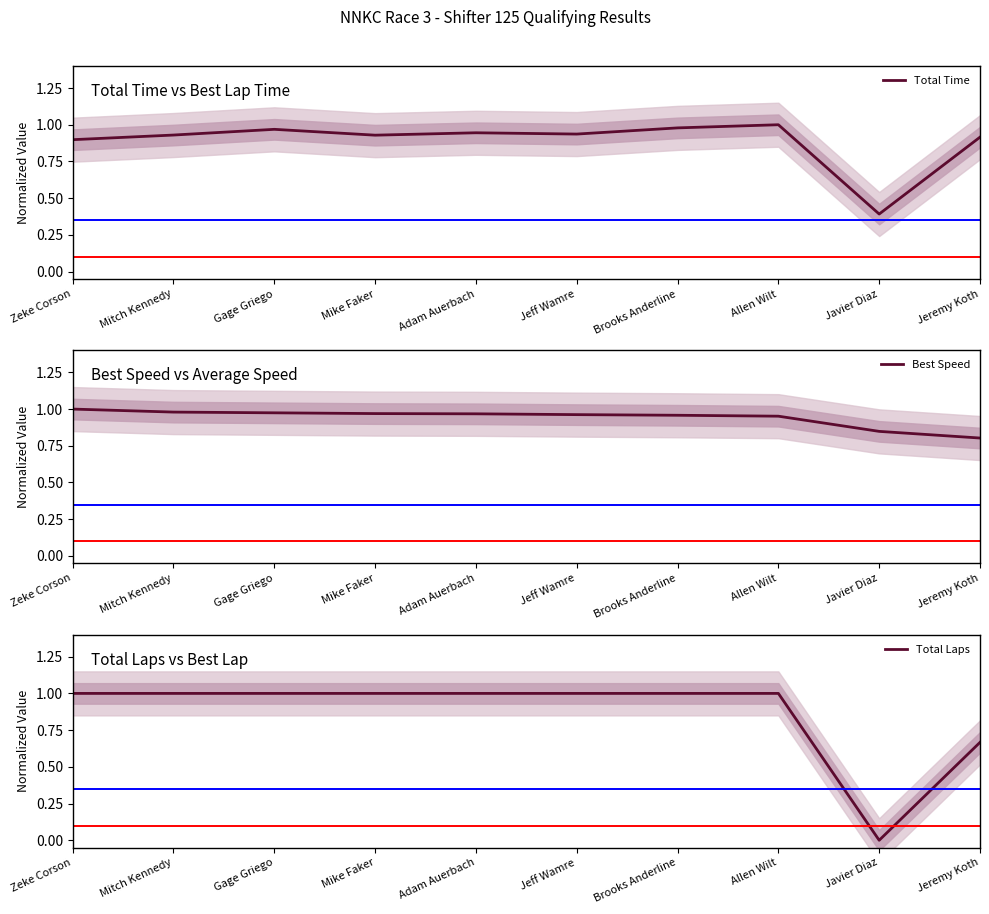

What is the average value of the Total Laps series?

0.9